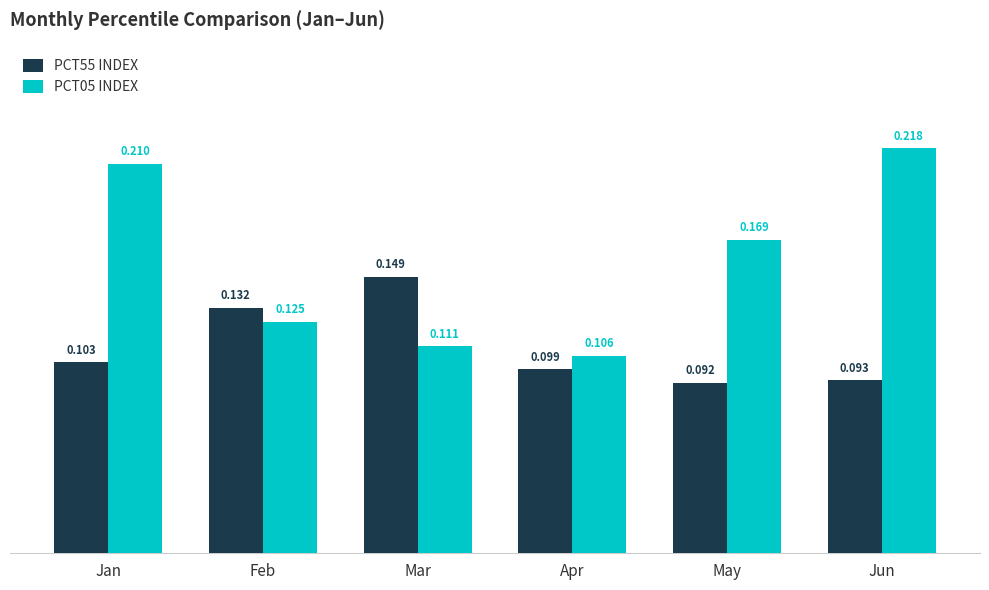

Are the bars horizontal?

No